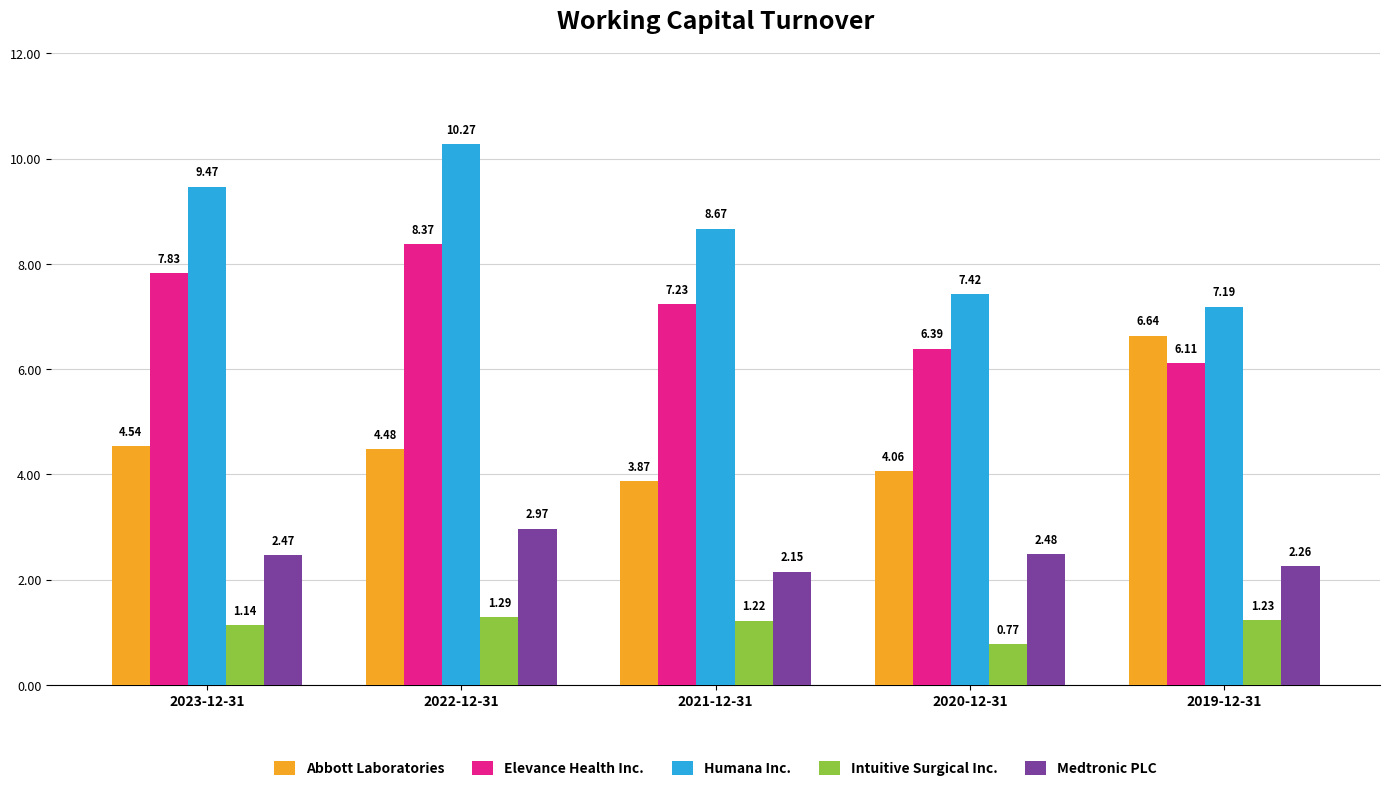

How many bars are there in total?

25